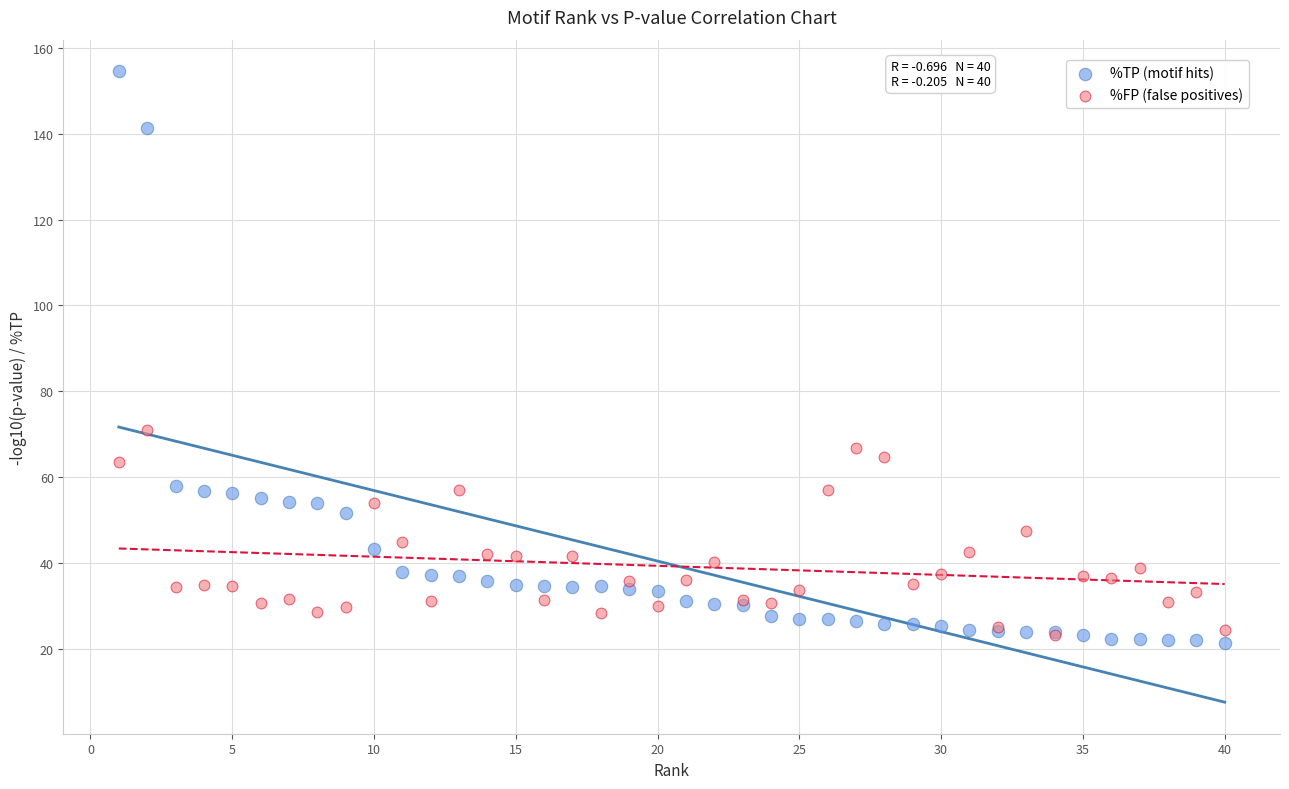

What are all the series names shown in the legend?

%TP (motif hits), %FP (false positives)